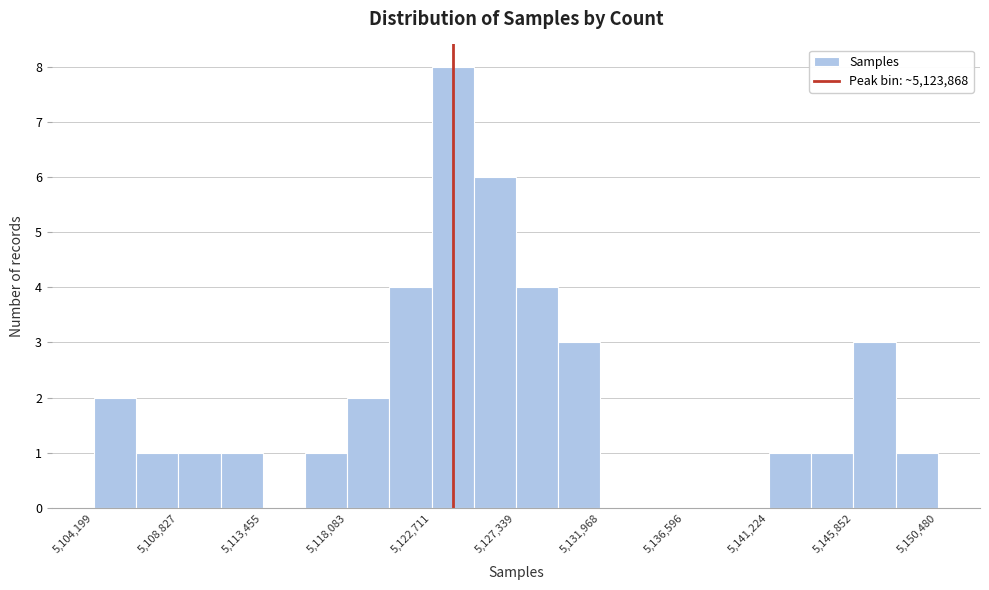

What is the height of the bar covering 5148000 to 5150500 on the x-axis? Neither the bar edges nor the heights are printed on the chart, so give them approximately, as read against the axes.

1